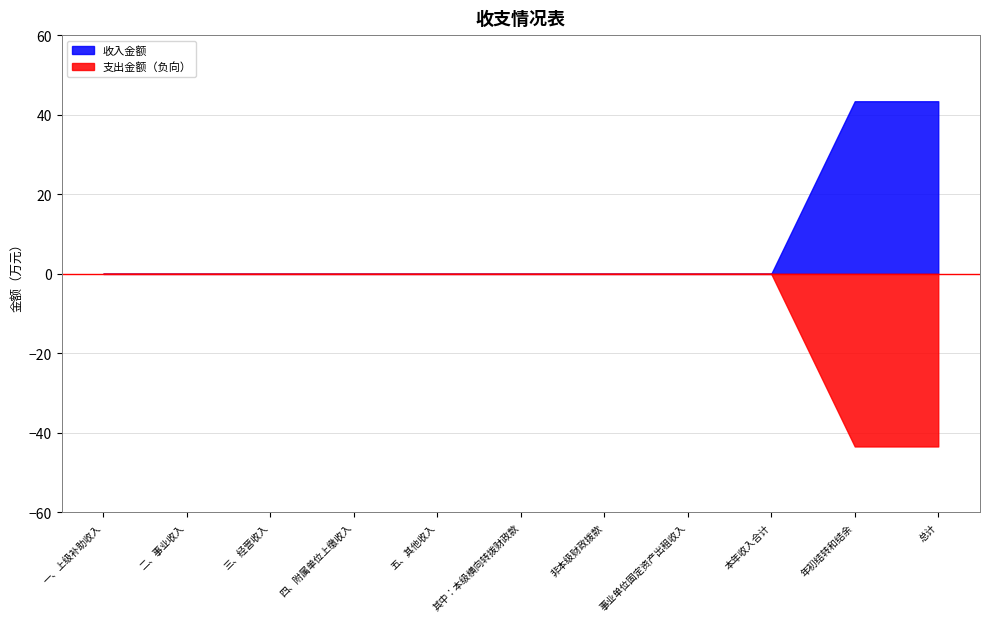

True or false: 收入金额 and 支出金额 cross at least once.

False